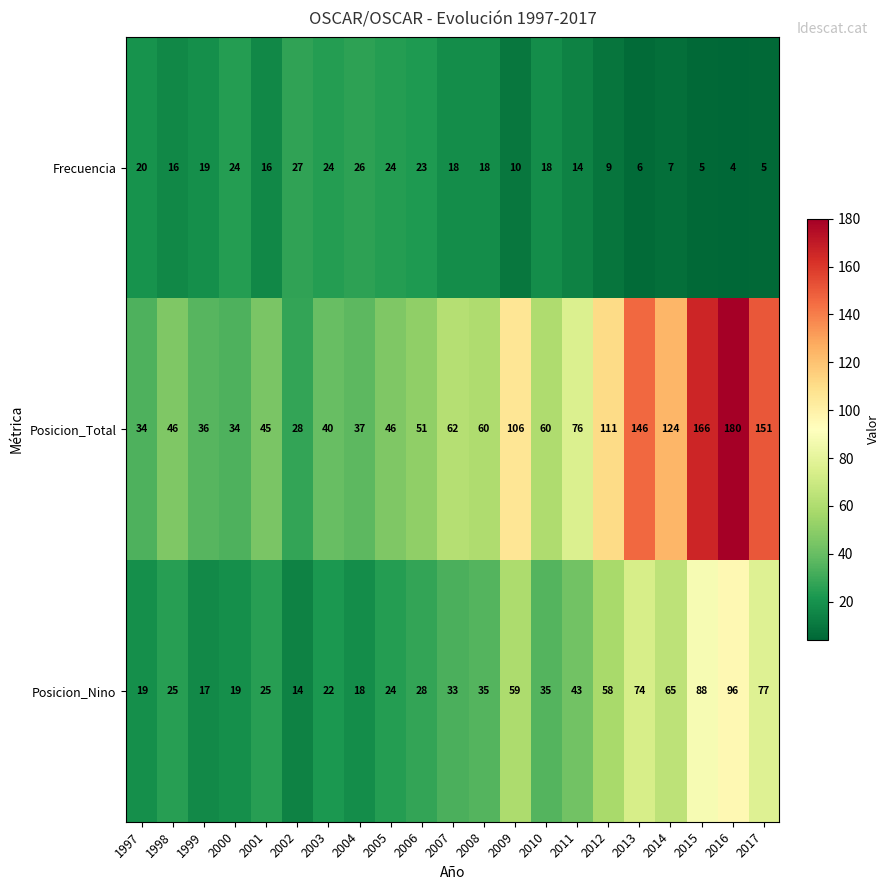

Between 2005 and 2009, which series saw the biggest shift?

Posicion_Total